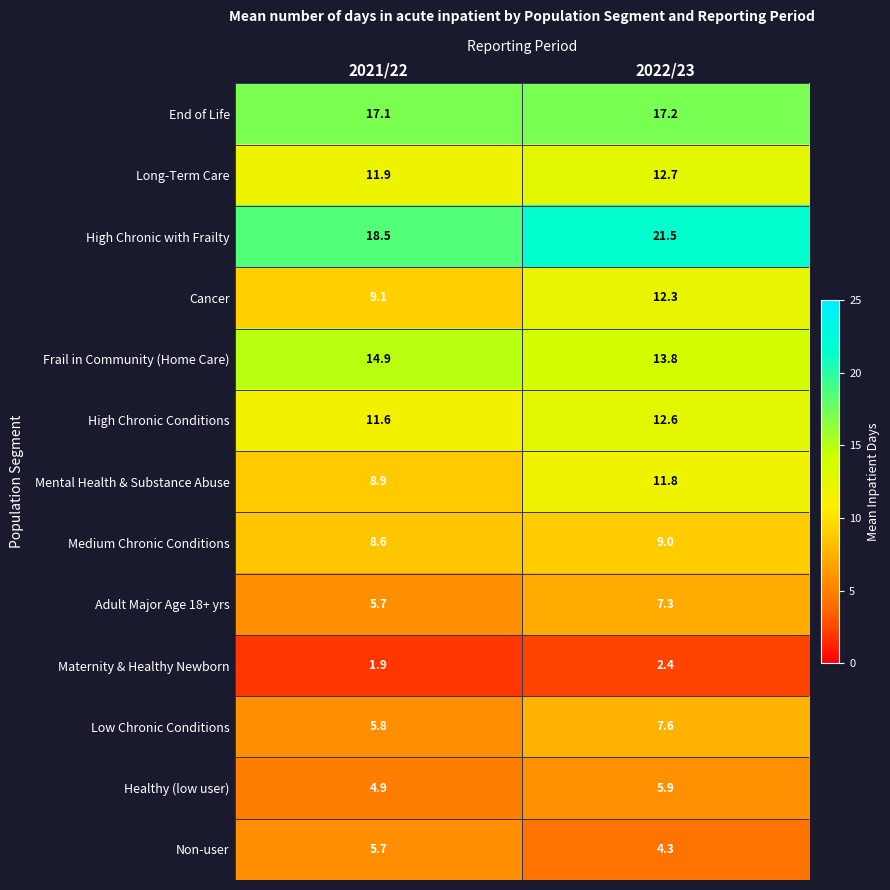

At which label does Healthy (low user) first exceed 5?

2022/23